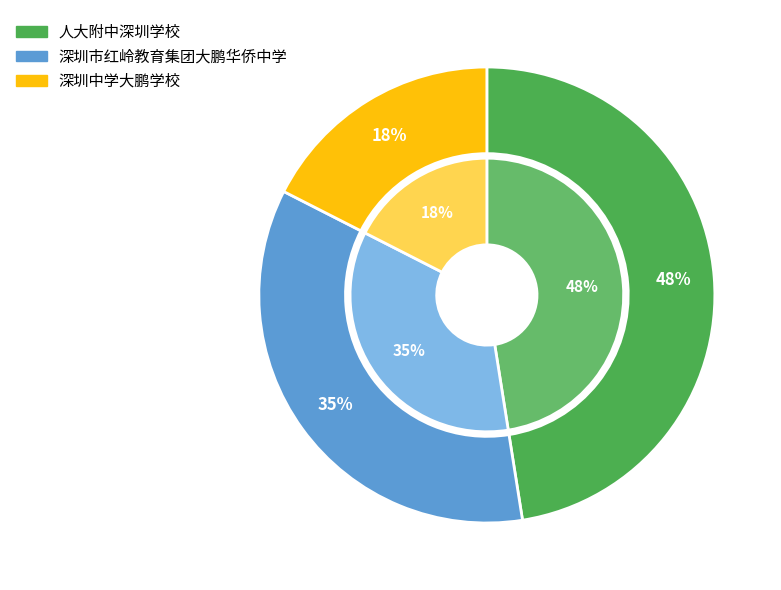

Which category has the biggest portion of the pie?

人大附中深圳学校